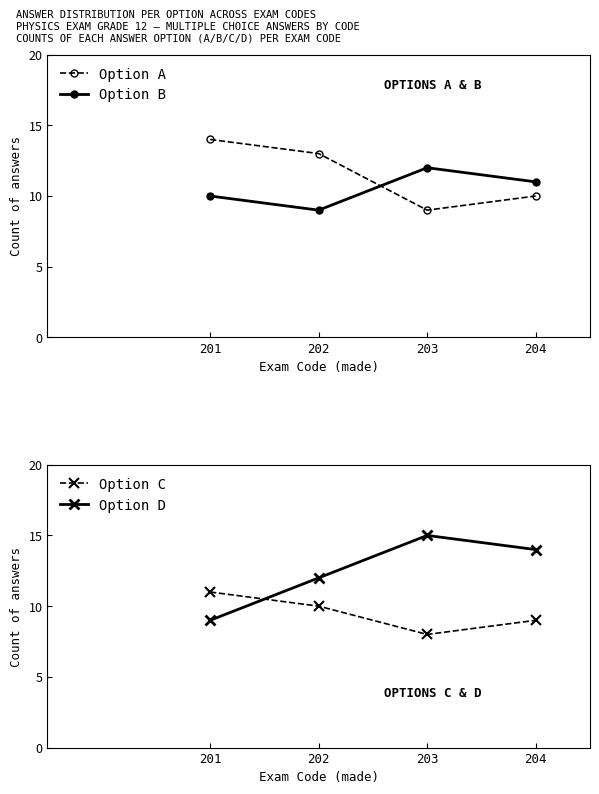

What is the difference between the highest and lowest values at 201?

5